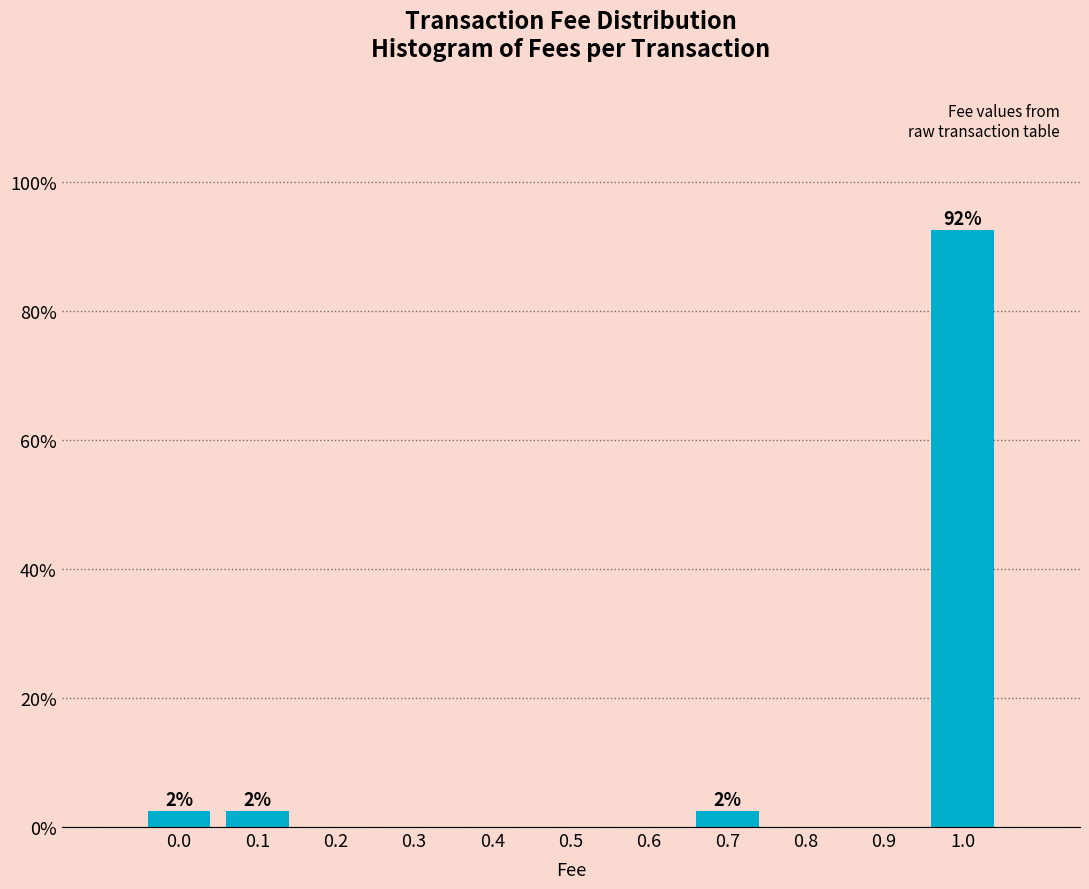

Reading right to left, list all the values displayed in this chart.

1.0=92.5	0.9=0.0	0.8=0.0	0.7=2.5	0.6=0.0	0.5=0.0	0.4=0.0	0.3=0.0	0.2=0.0	0.1=2.5	0.0=2.5